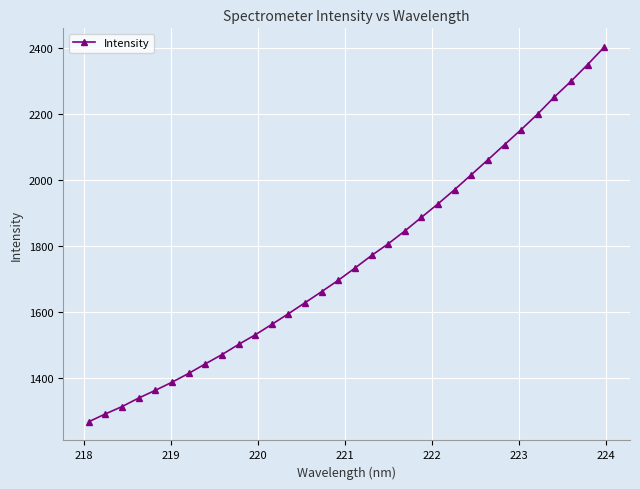

What is the average value?

1757.4